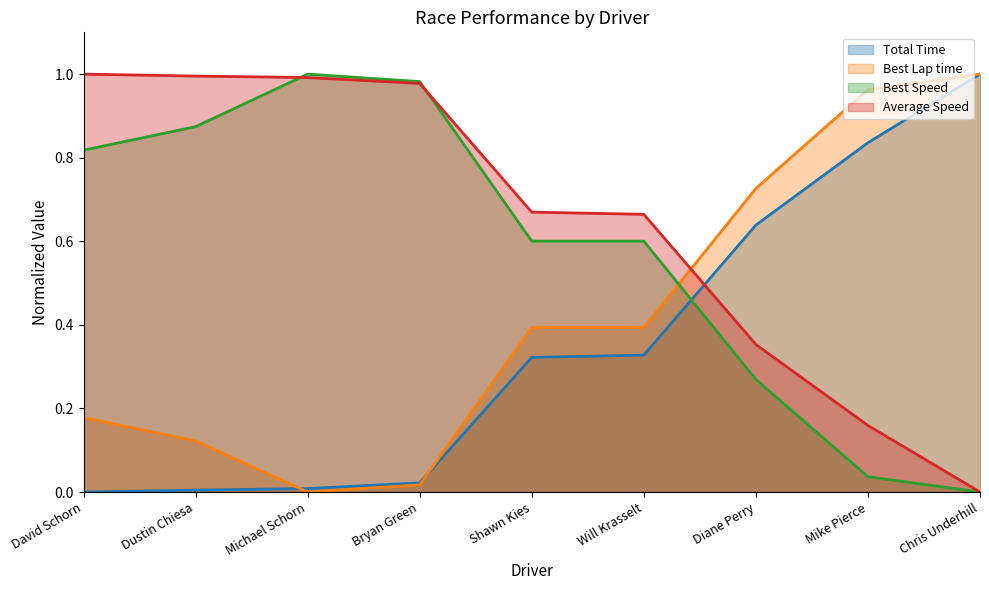

Count the number of data series in this chart.

4